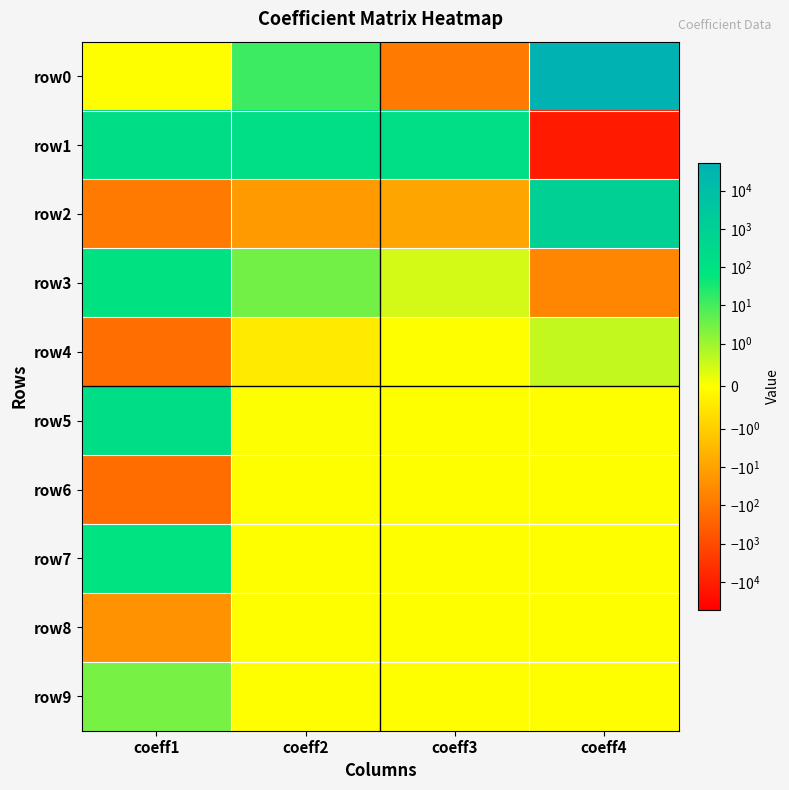

Reading left to right, what are all the values shown in this chart?

row0: coeff1=0.0	coeff2=12.9	coeff3=-80.9	coeff4=53338.8
row1: coeff1=184.9	coeff2=146.6	coeff3=162.2	coeff4=-12358.9
row2: coeff1=-80.1	coeff2=-15.3	coeff3=-8.5	coeff4=1092.7
row3: coeff1=102.2	coeff2=3.1	coeff3=0.5	coeff4=-42.7
row4: coeff1=-152.2	coeff2=-0.4	coeff3=-0.0	coeff4=0.6
row5: coeff1=188.8	coeff2=0.0	coeff3=0.0	coeff4=0.0
row6: coeff1=-159.1	coeff2=-0.0	coeff3=0.0	coeff4=0.0
row7: coeff1=82.3	coeff2=0.0	coeff3=0.0	coeff4=0.0
row8: coeff1=-23.4	coeff2=-0.0	coeff3=0.0	coeff4=0.0
row9: coeff1=2.8	coeff2=0.0	coeff3=0.0	coeff4=0.0